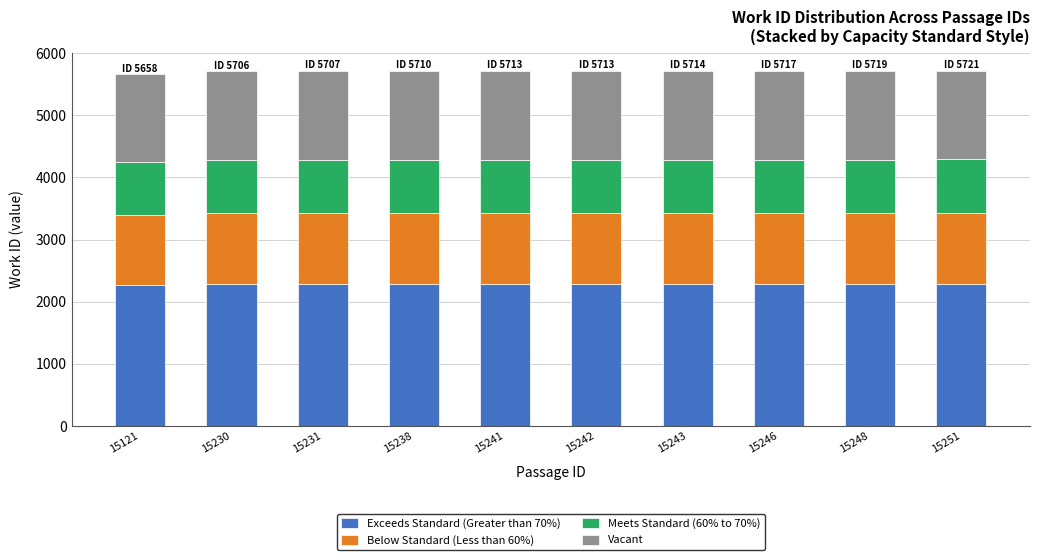

True or false: Exceeds Standard (Greater than 70%) has a value of 2285.2 at 15242.

True